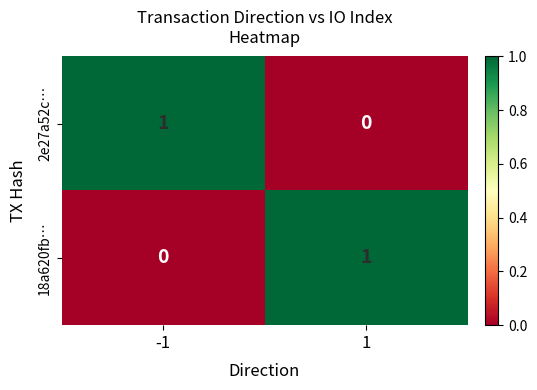

True or false: 18a620fb… has a value of 0 at 1.

False